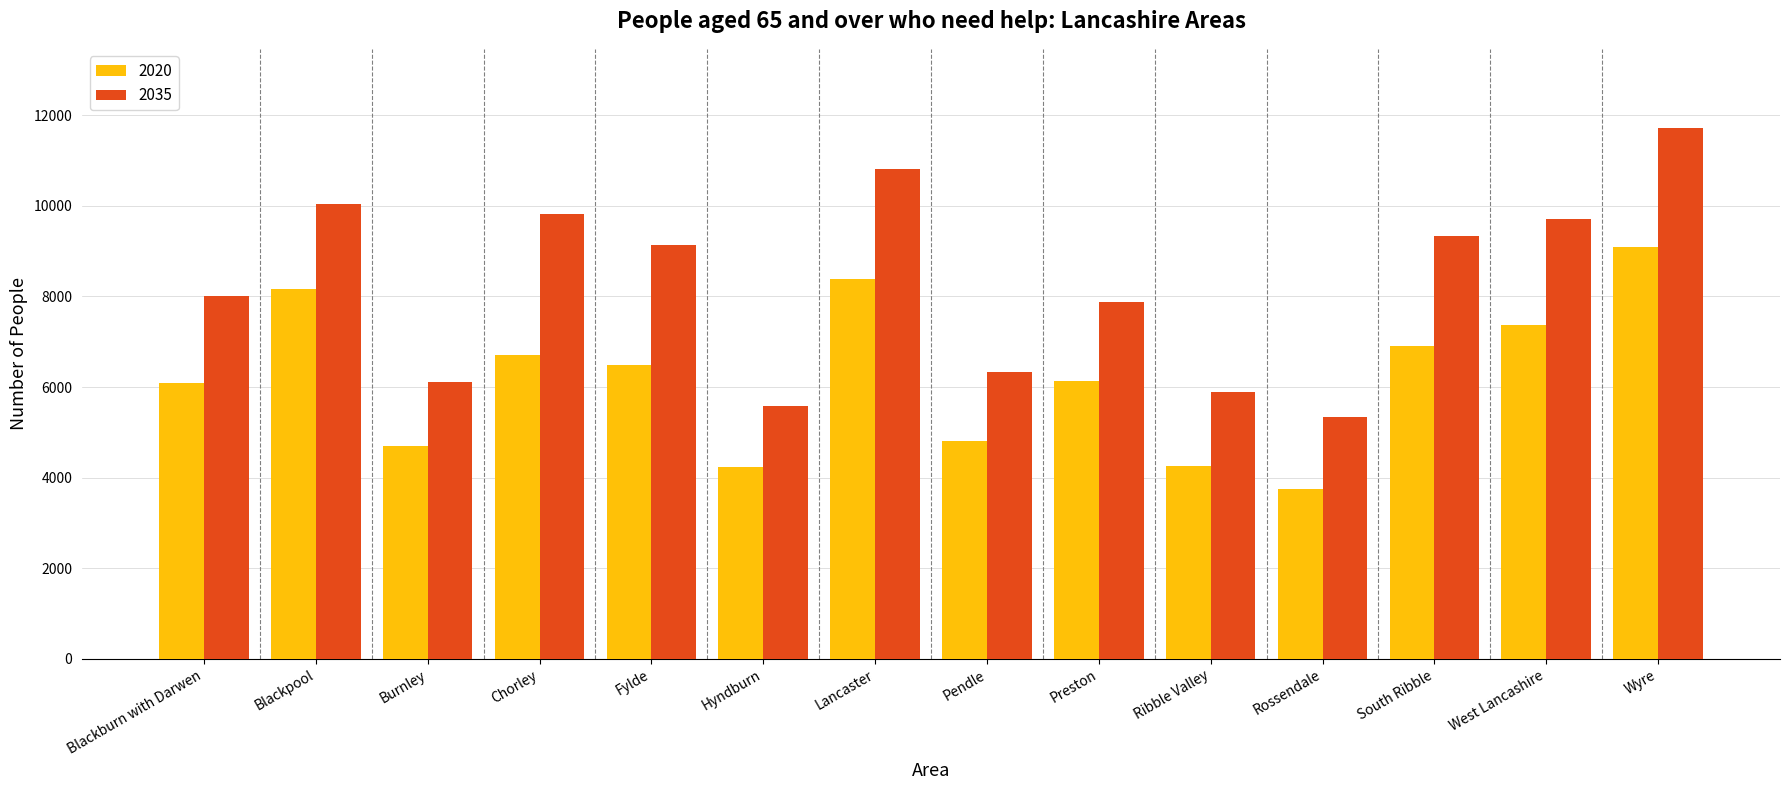

What is the difference between the second highest and minimum values in the 2035 series?

5471